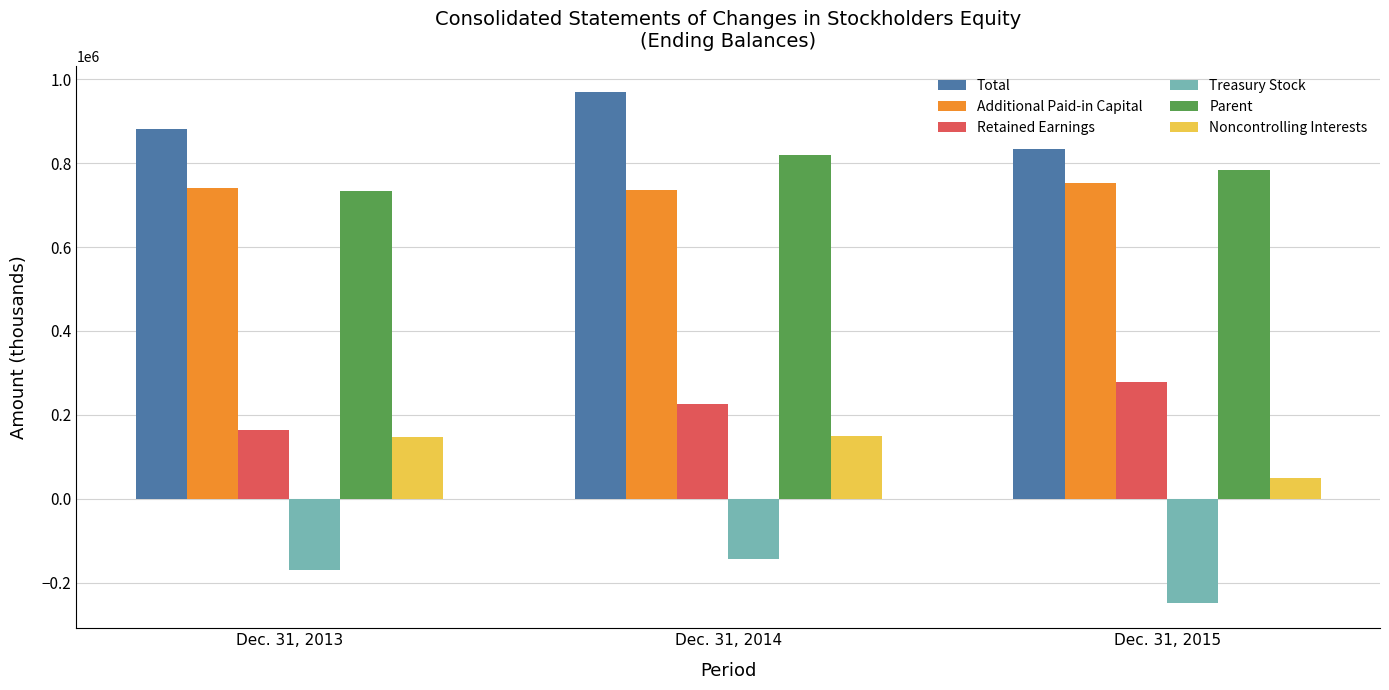

Rank the categories by Treasury Stock value from lowest to highest.

Dec. 31, 2015, Dec. 31, 2013, Dec. 31, 2014